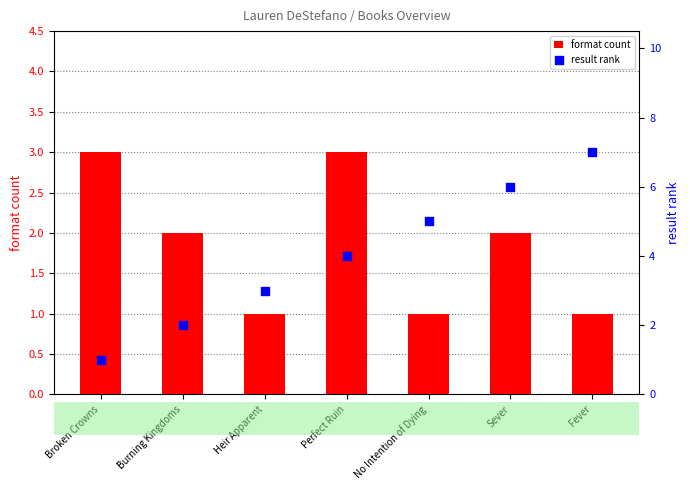

Which series has the widest spread of Y values?

result rank